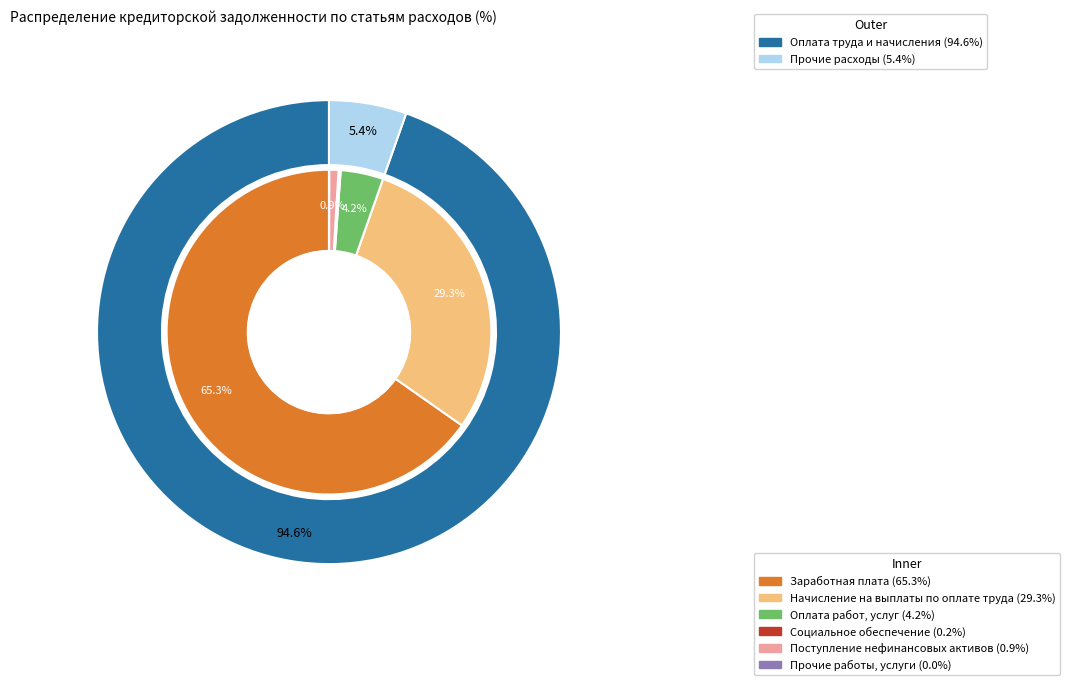

Rank the categories by value from lowest to highest.

Прочие работы, услуги, Социальное обеспечение, Поступление нефинансовых активов, Оплата работ, услуг, Начисление на выплаты по оплате труда, Заработная плата